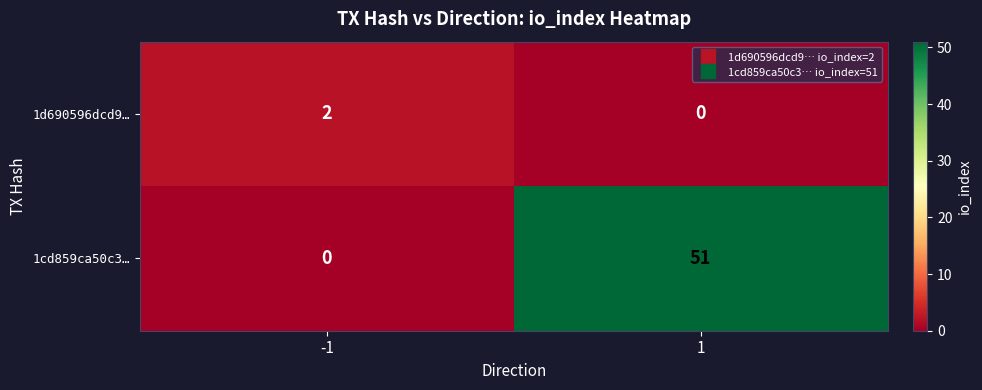

Count the number of data series in this chart.

2